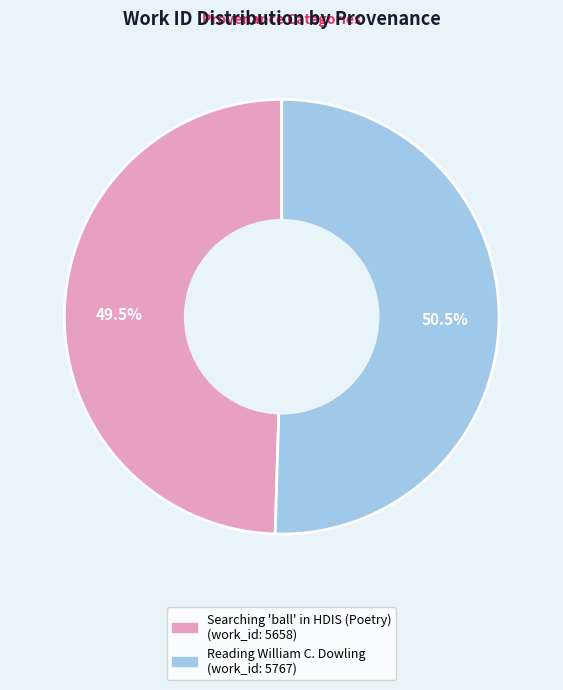

Count the number of slices in the pie.

2